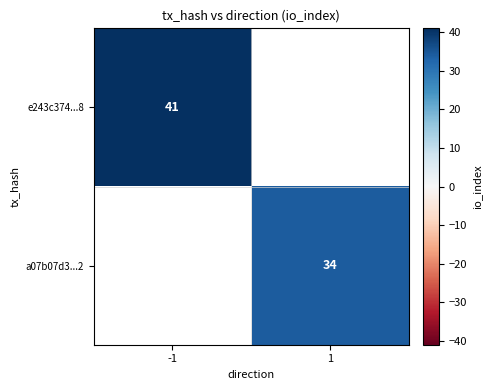

Is it true that a07b07d3...2 equals 34 at 1?

True